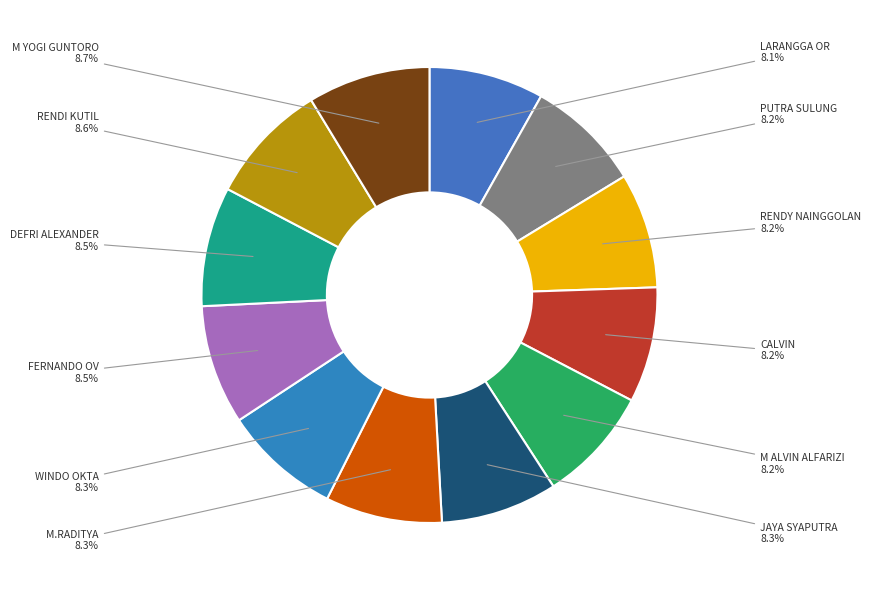

Is there any slice that represents more than half of the pie?

No